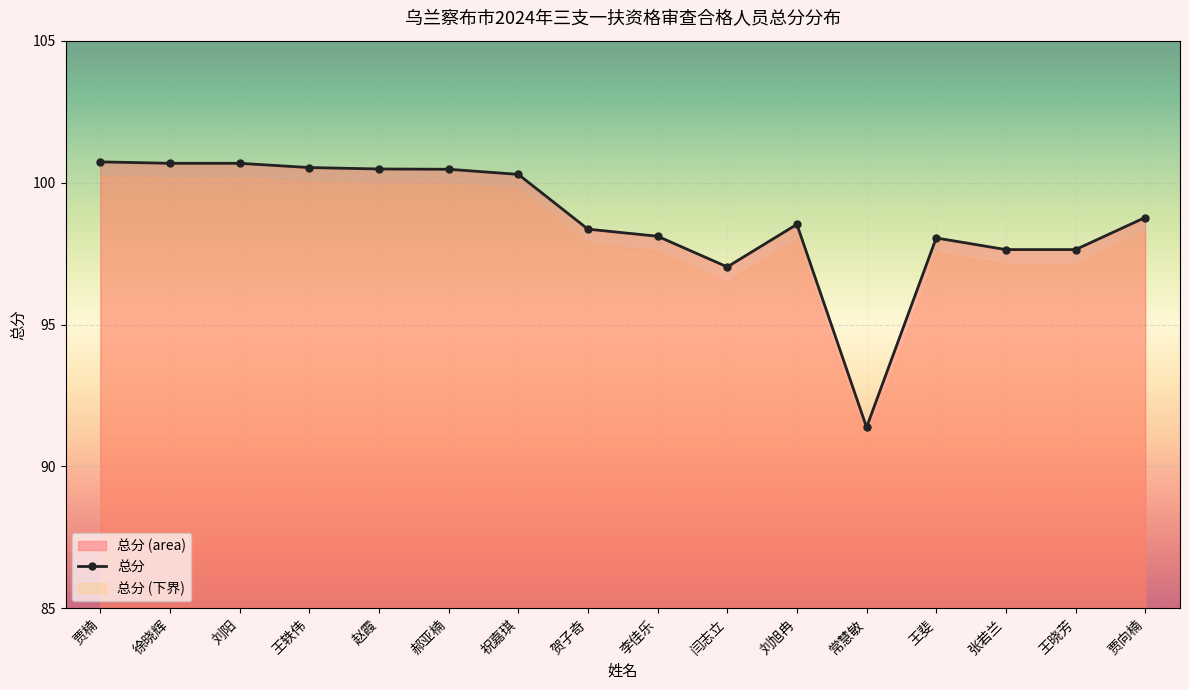

Count the number of categories in the chart.

16